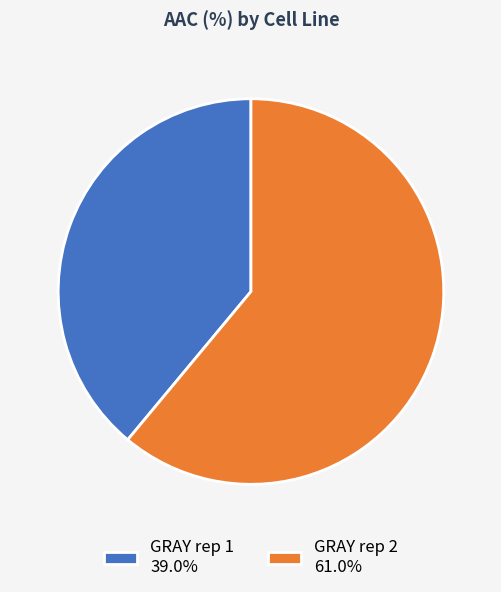

Between GRAY rep 2 and GRAY rep 1, which is larger?

GRAY rep 2